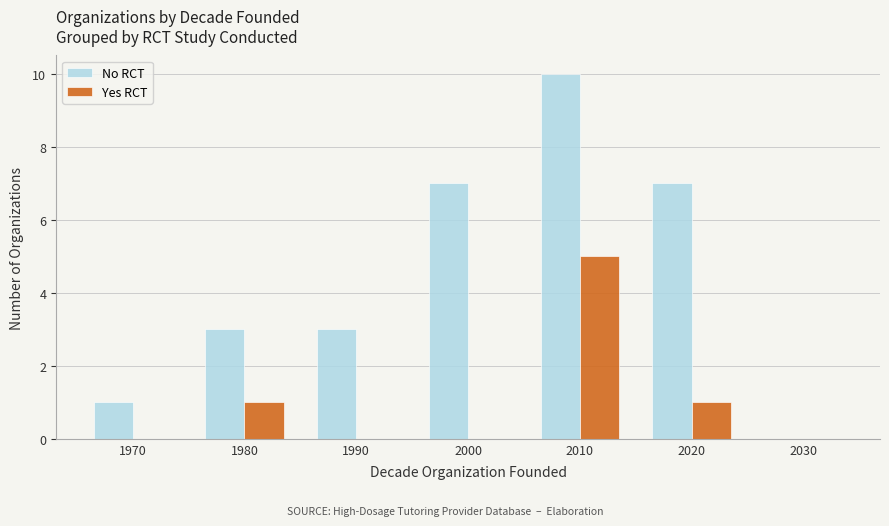

Is the value of No RCT at 1980 greater than the value of Yes RCT at 2000?

Yes